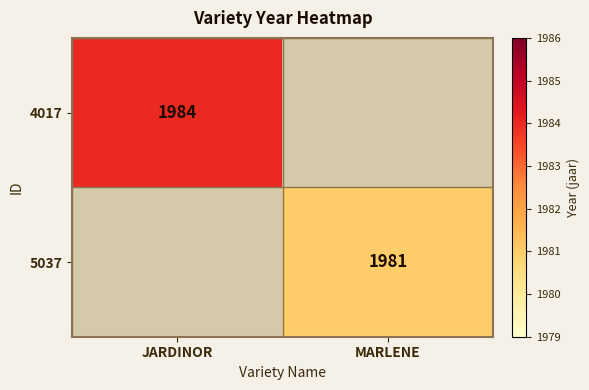

How many categories are shown in the chart?

2